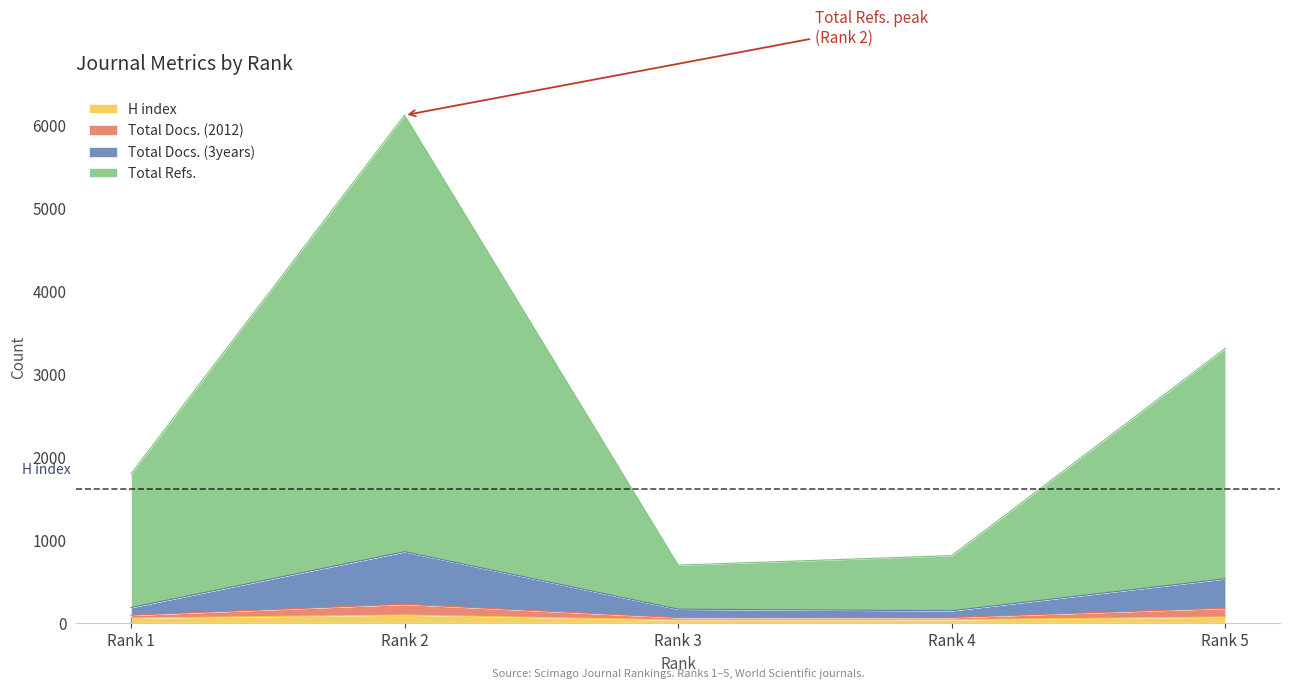

What is the sum of the Total Docs. (2012) values at Rank 3 and Rank 1?

151